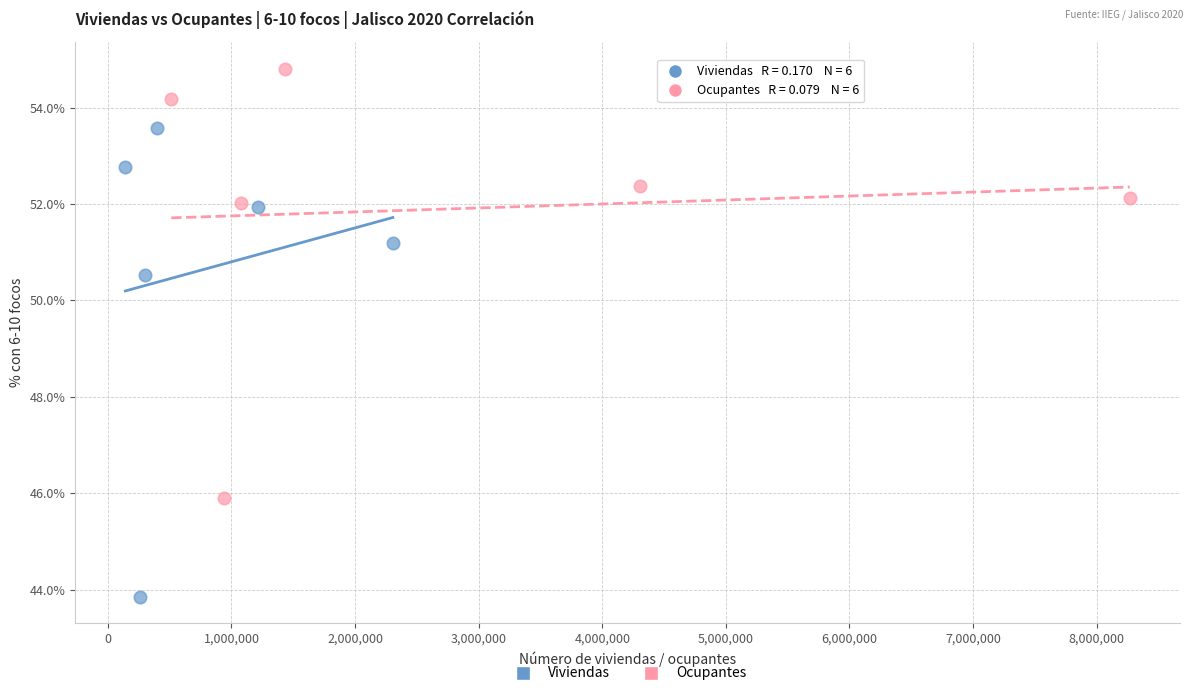

Which series contains the lowest Y value?

Viviendas